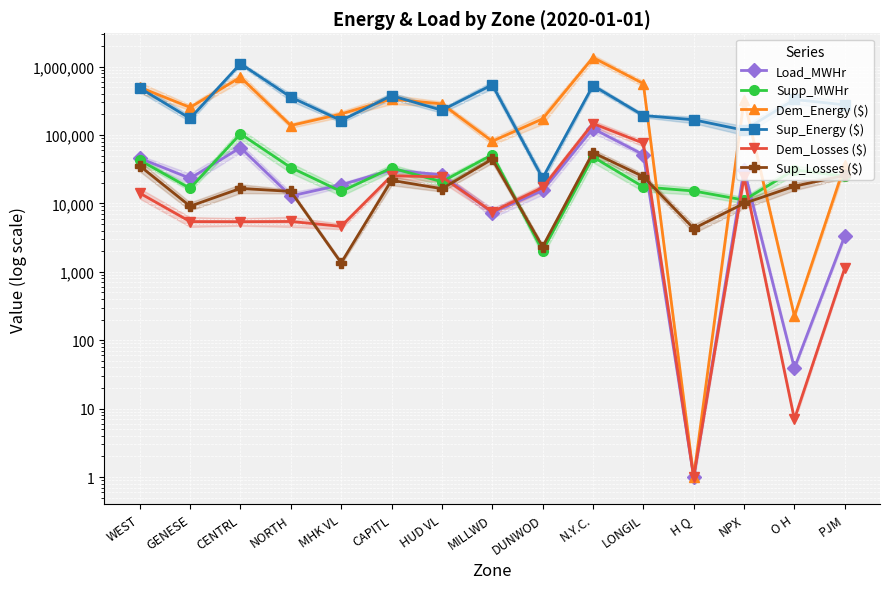

Reading left to right, extract all data points from this chart.

Load_MWHr: 45686	23233	65259	12832	18642	30758	26080	7315	15434	123864	51558	1	31127	39	3342
Supp_MWHr: 42697	16569	103799	33356	14917	32958	20722	51417	2019	47715	17393	15165	11165	30918	24835
Dem_Energy ($): 496724	252856	697667	137393	202655	334365	284266	80875	171921	1353486	563879	1	329582	225	36270
Sup_Energy ($): 485700	174419	1100829	356612	162540	375619	229724	541395	23357	527642	192314	166552	117246	329773	275826
Dem_Losses ($): 14113	5416	5395	5435	4615	25282	24397	7516	17056	146908	75985	1	24229	7	1132
Sup_Losses ($): 35314	9091	16545	14952	1353	21695	16382	44262	2326	55175	24631	4289	9988	17803	25632